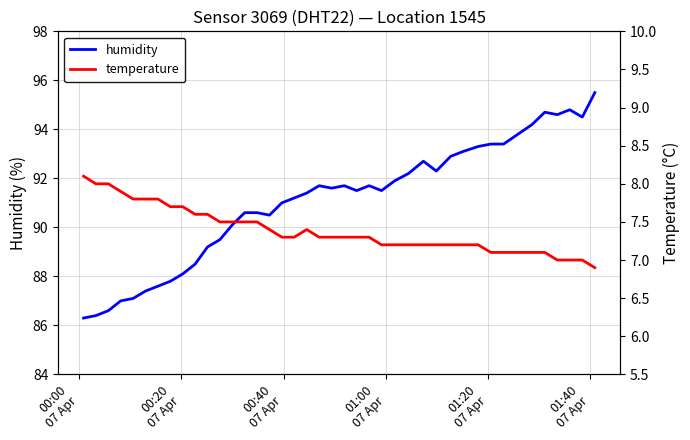

What is the minimum value shown in the chart?

6.9